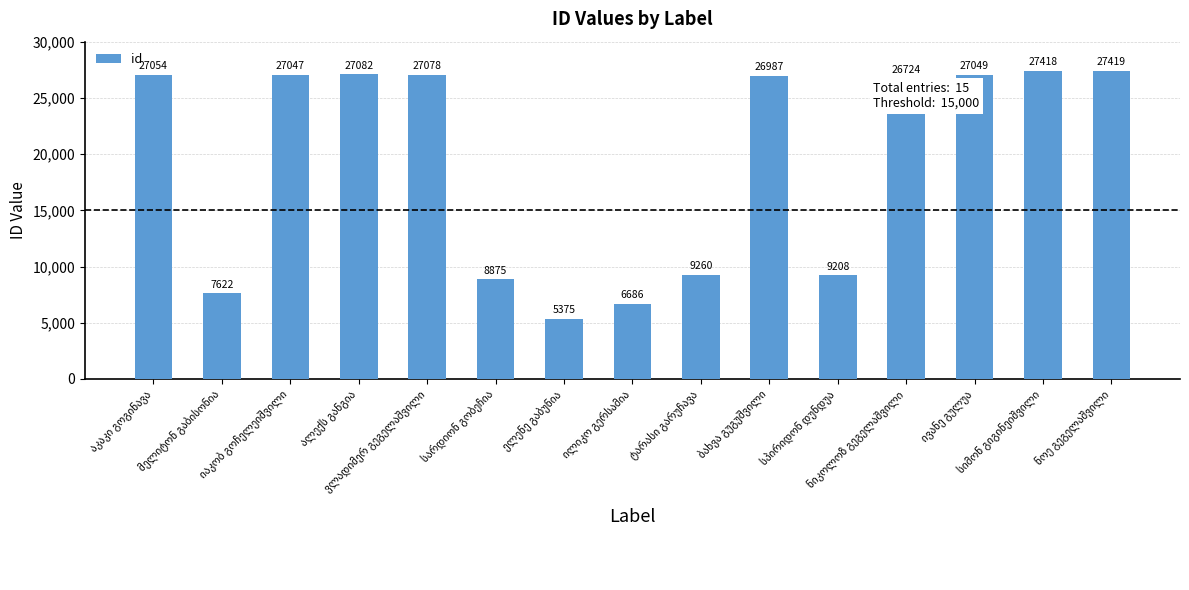

What is the difference between the maximum and minimum values?

22044